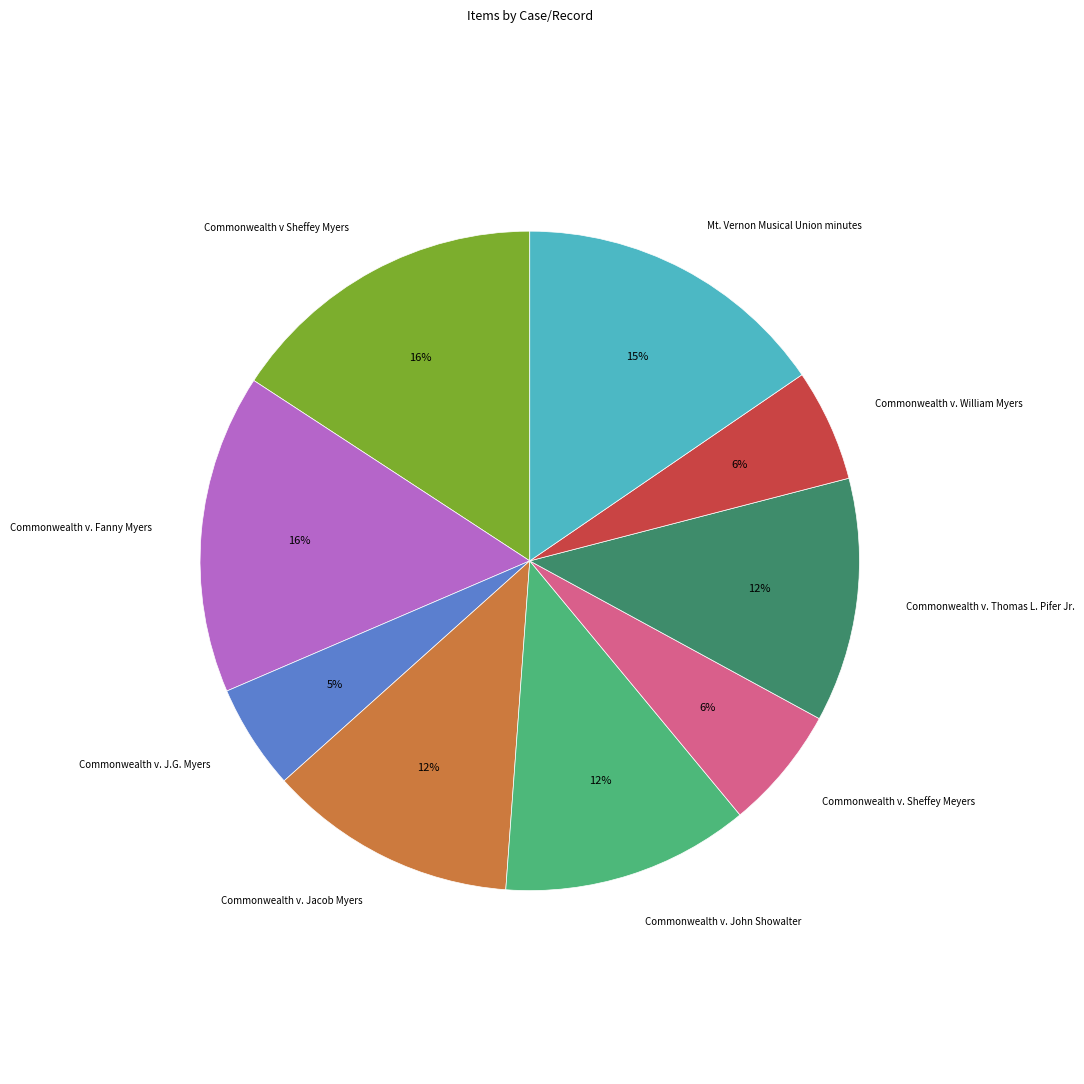

To the nearest percent, what is the difference between the largest and smallest slice percentages?

11%